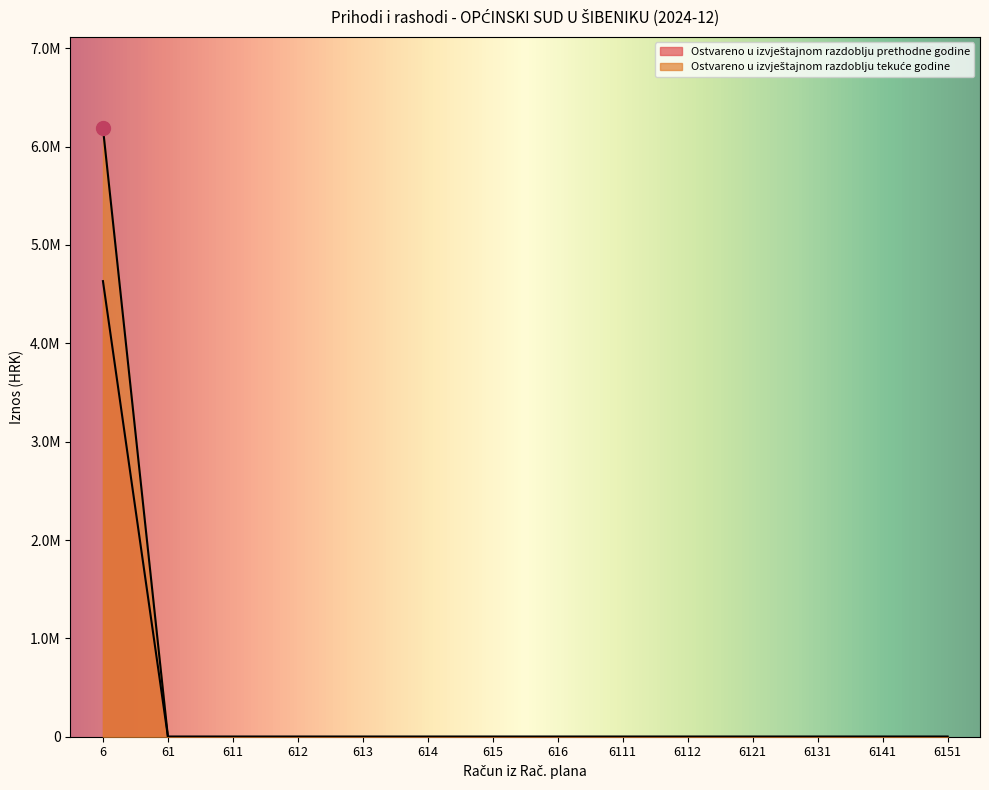

Which series has the largest total across all categories?

Ostvareno u izvještajnom razdoblju tekuće godine